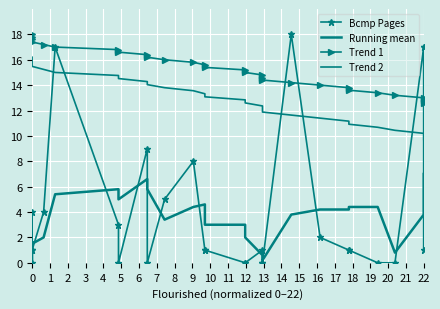

What value does the Running mean series have at 22?

3.8